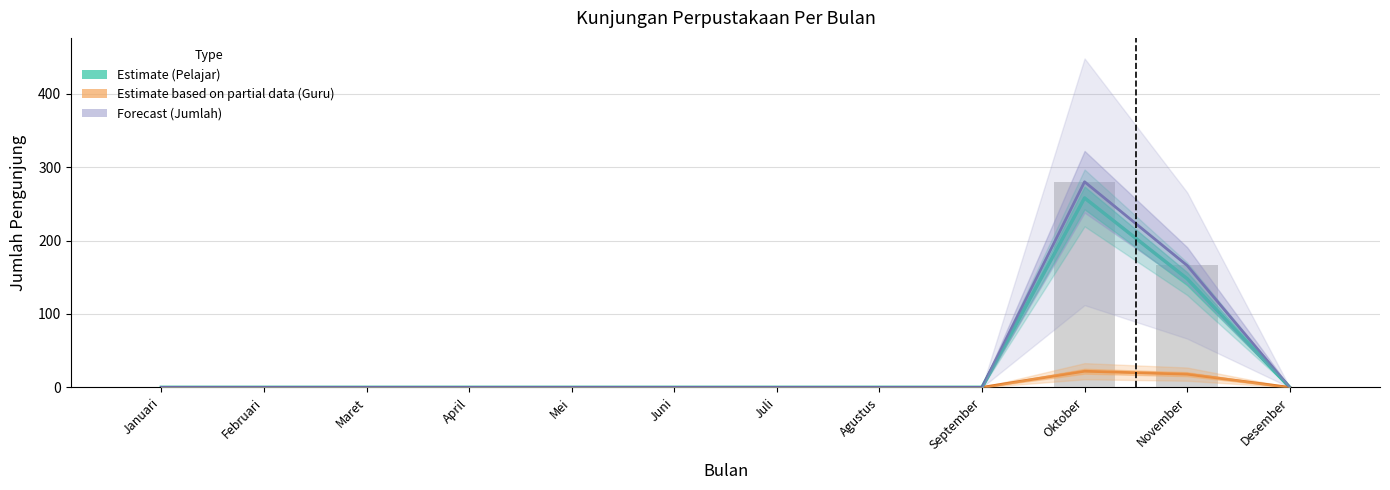

At which label does Estimate based on partial data (Guru) reach its peak?

Oktober